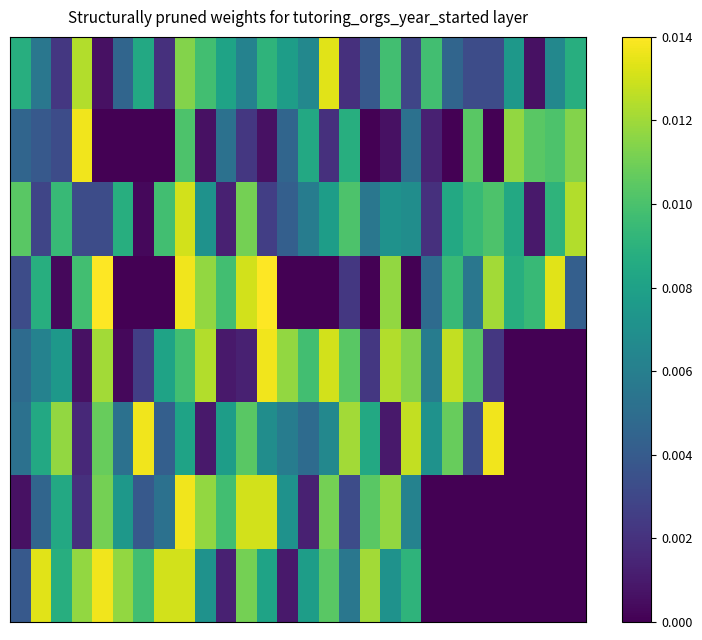

Which category has the lowest value across all series?

4